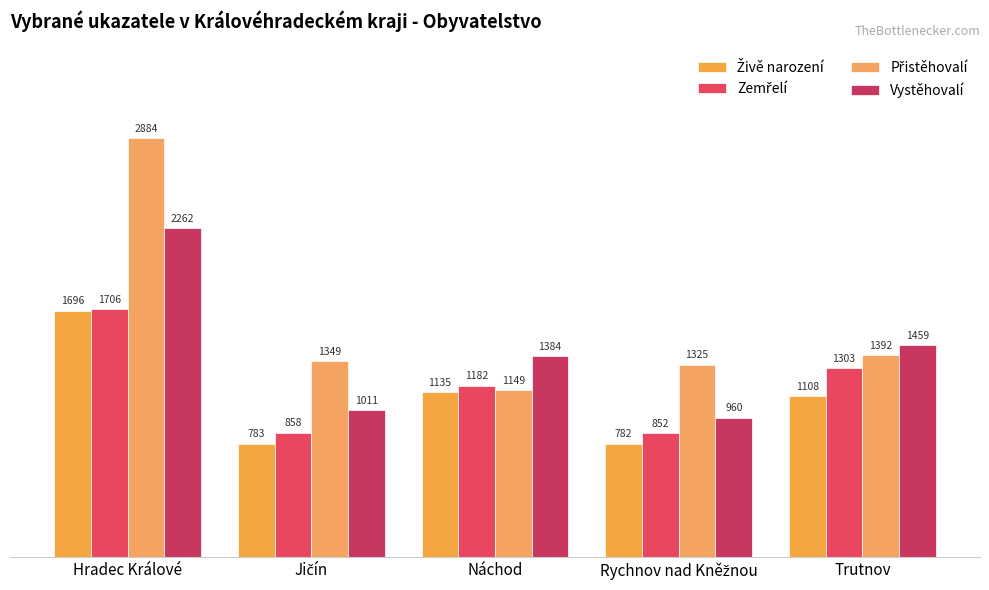

Does the chart contain stacked bars?

No